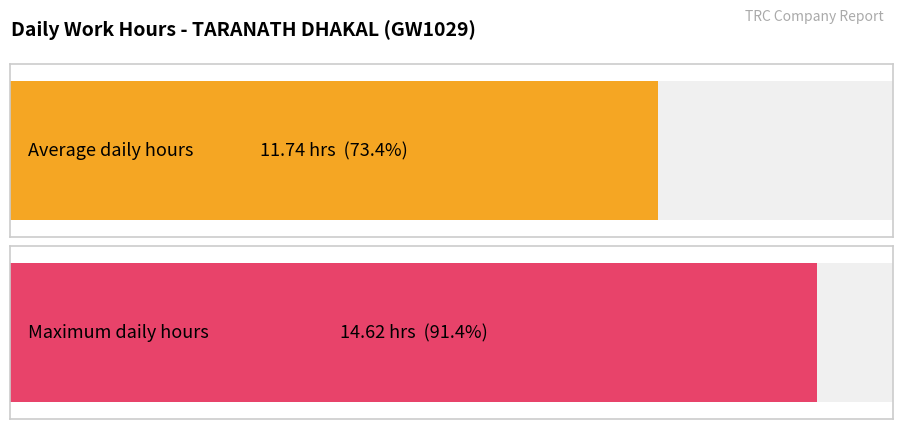

The value at 22-Tue is 16.3. True or false?

False